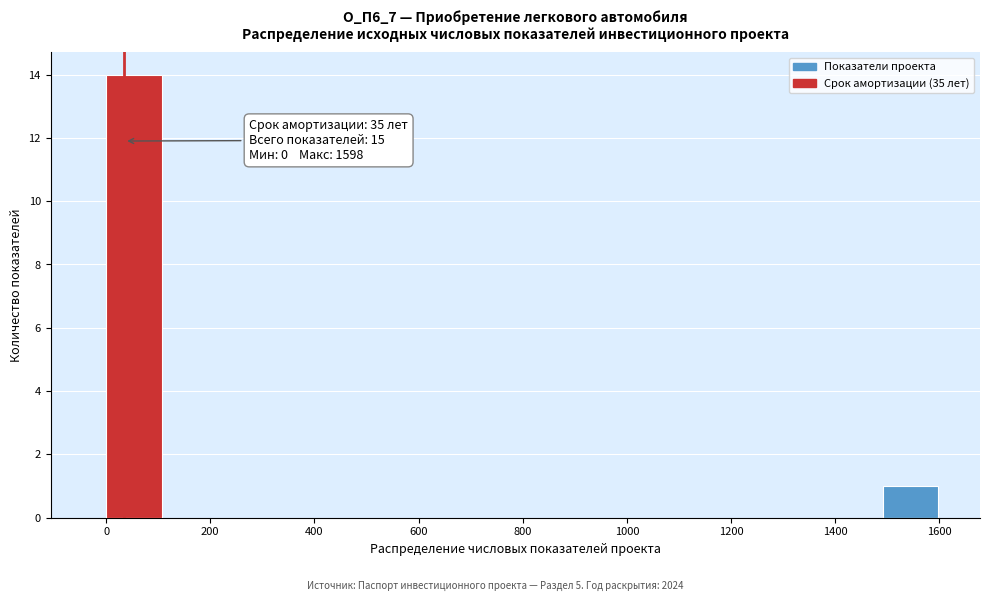

Over which range of the x-axis is the bar tallest?

0 to 100